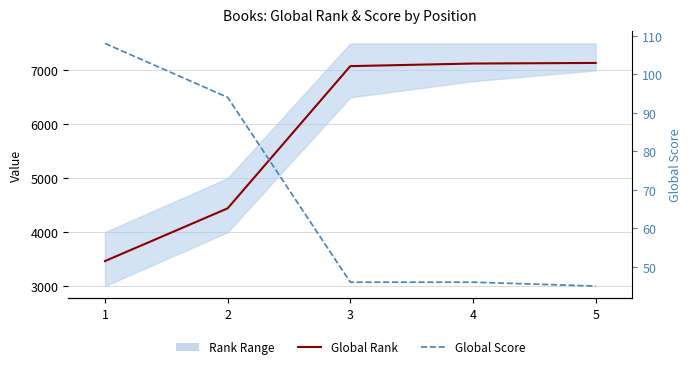

True or false: Global Score has more than 1 points higher than both neighbors.

False